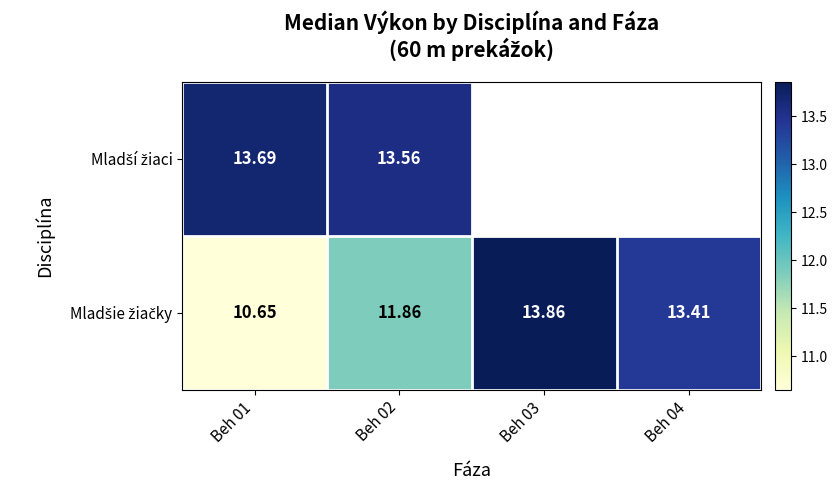

Is it true that Mladšie žiačky equals 17.1 at Beh 01?

False